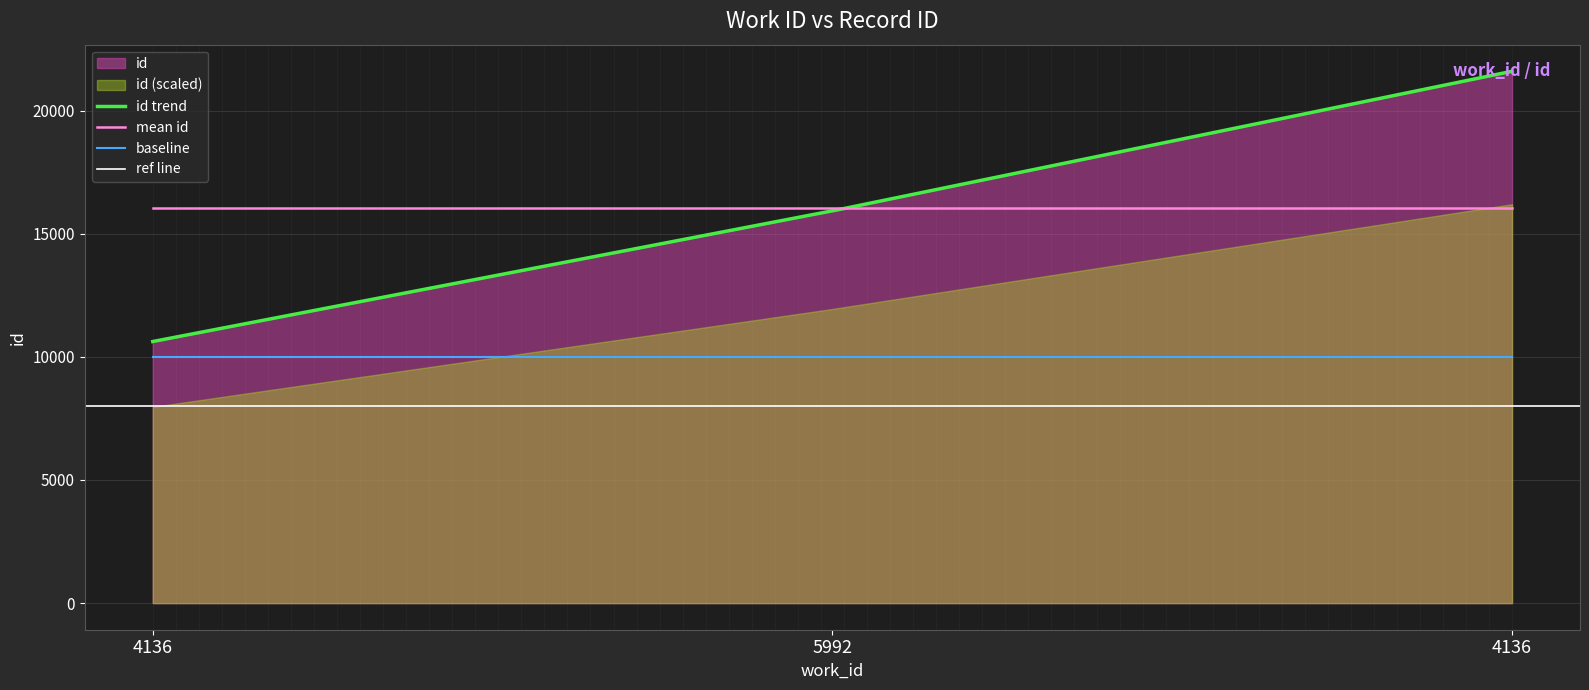

Is it true that the value at 4136 is 32077?

False